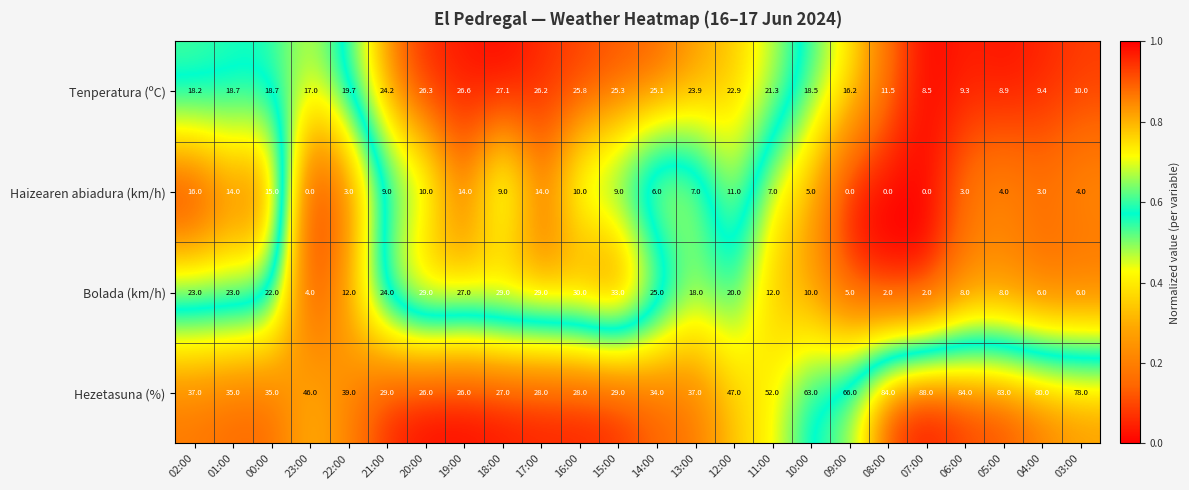

Between 12:00 and 08:00, which series saw the biggest shift?

Hezetasuna (%)